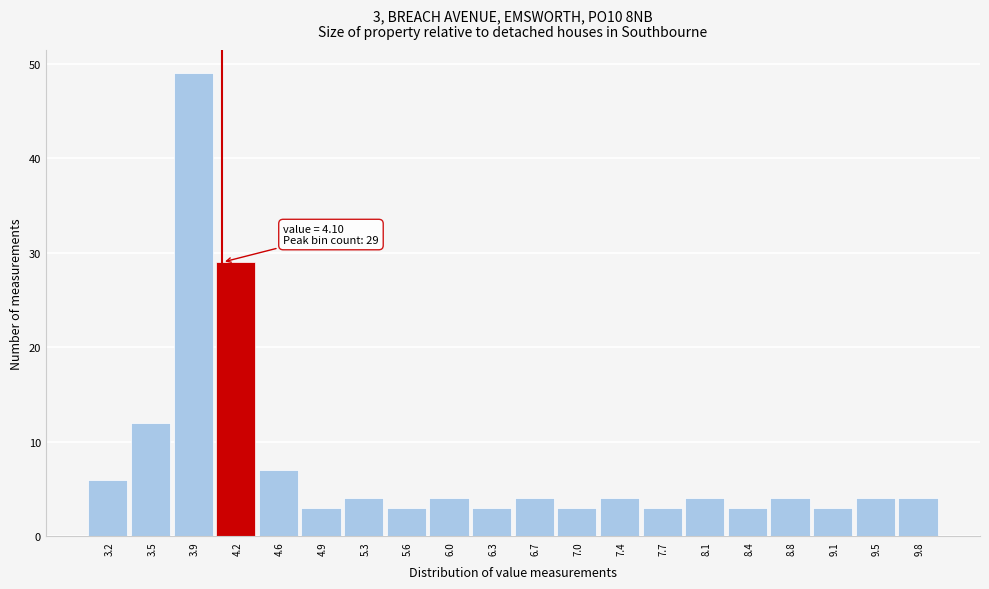

Over which range of the x-axis is the bar tallest?

3.70 to 4.05